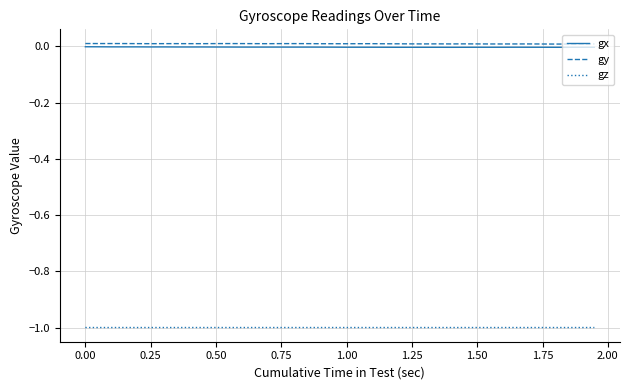

True or false: gx and gz intersect in this chart.

False